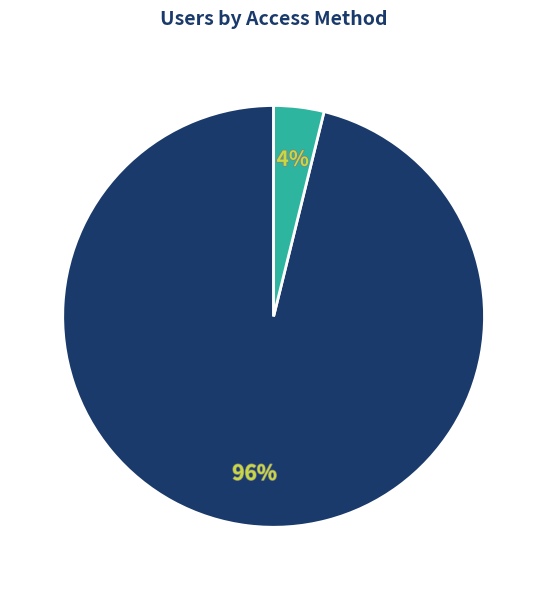

To the nearest percent, what is the difference between the largest and smallest slice percentages?

92%